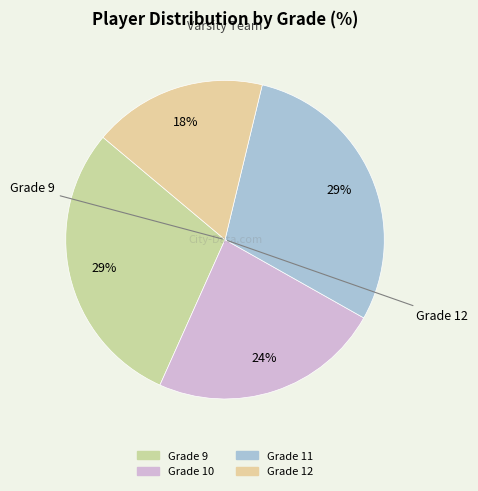

Is there any slice that represents more than half of the pie?

No